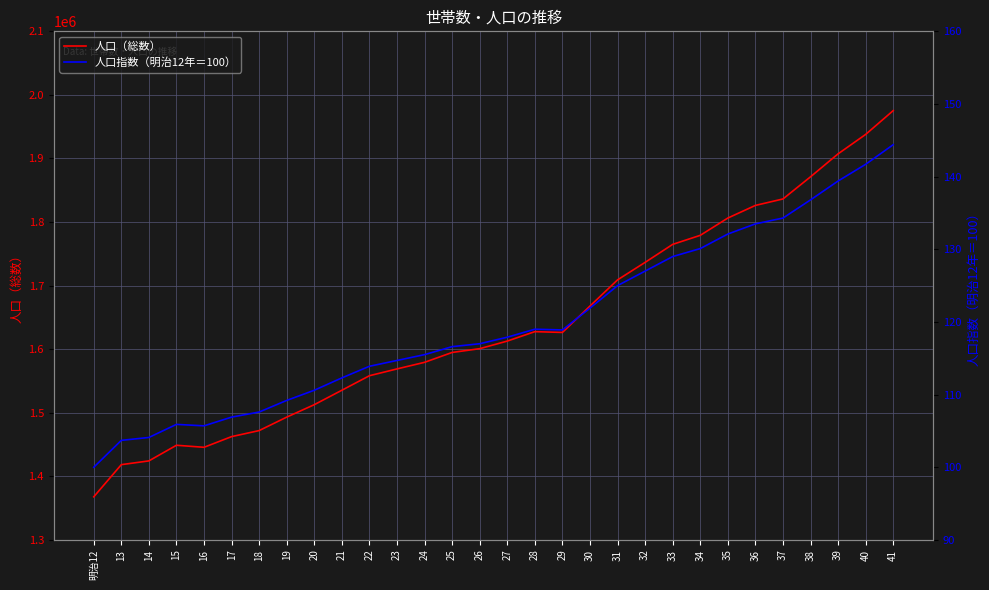

At which category does 人口（総数） reach its first local valley?

16